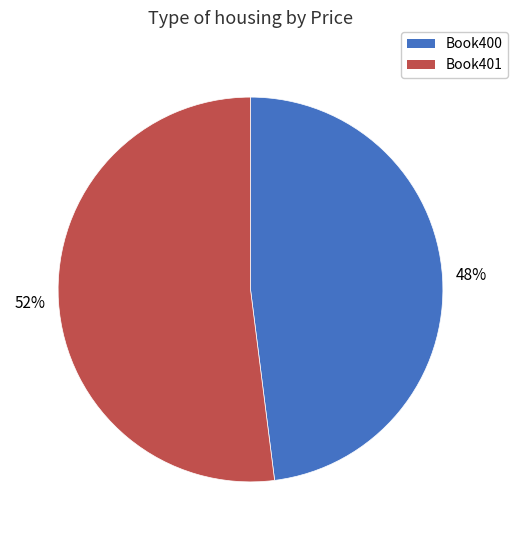

To the nearest percent, what is the difference between the largest and smallest slice percentages?

4%